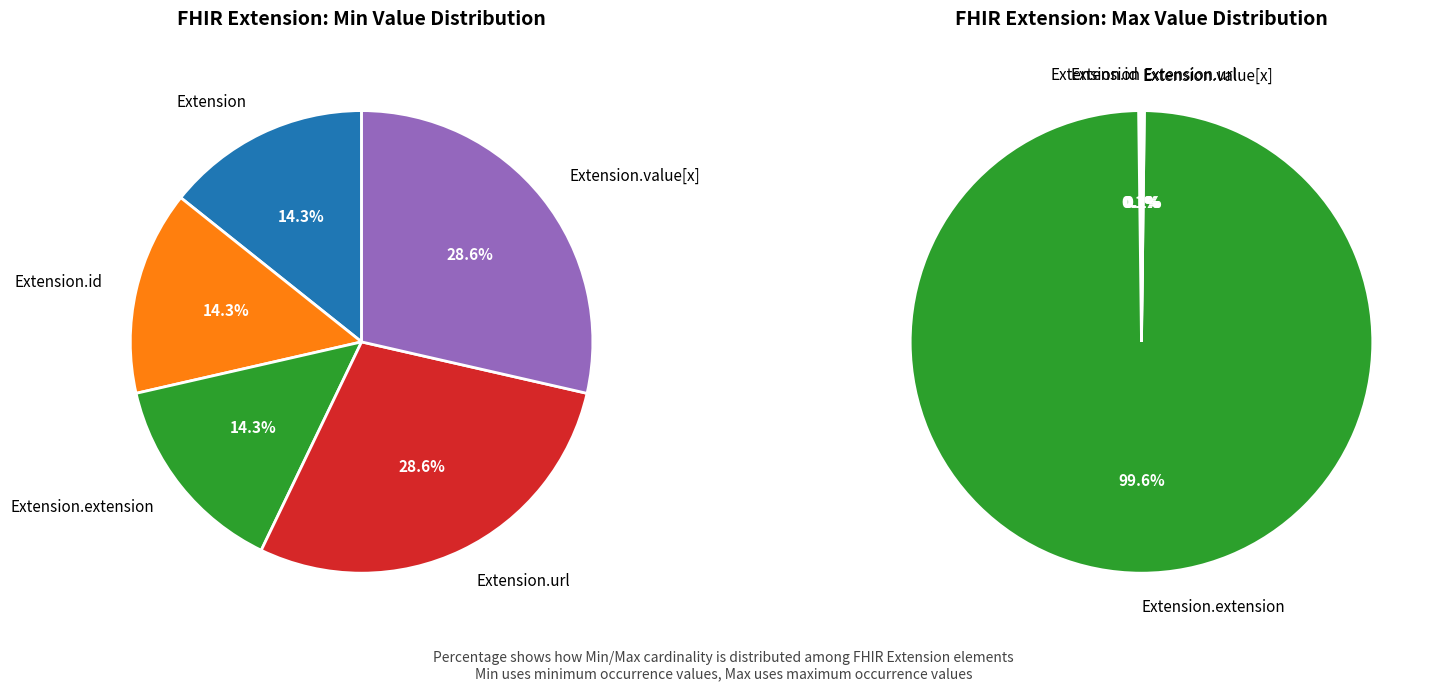

What is the change in value from Extension.extension to Extension.url?

+1